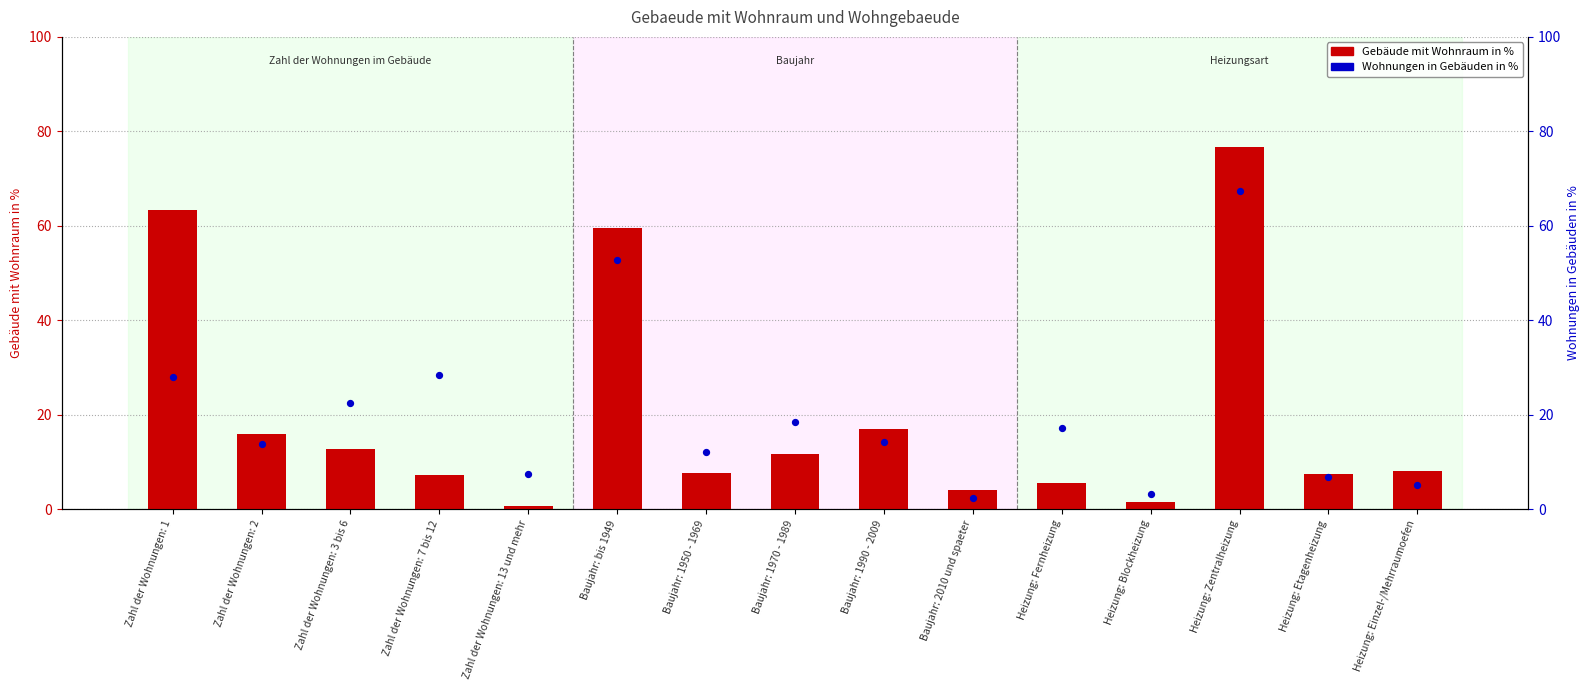

At how many categories does at least one series exceed 58?

3